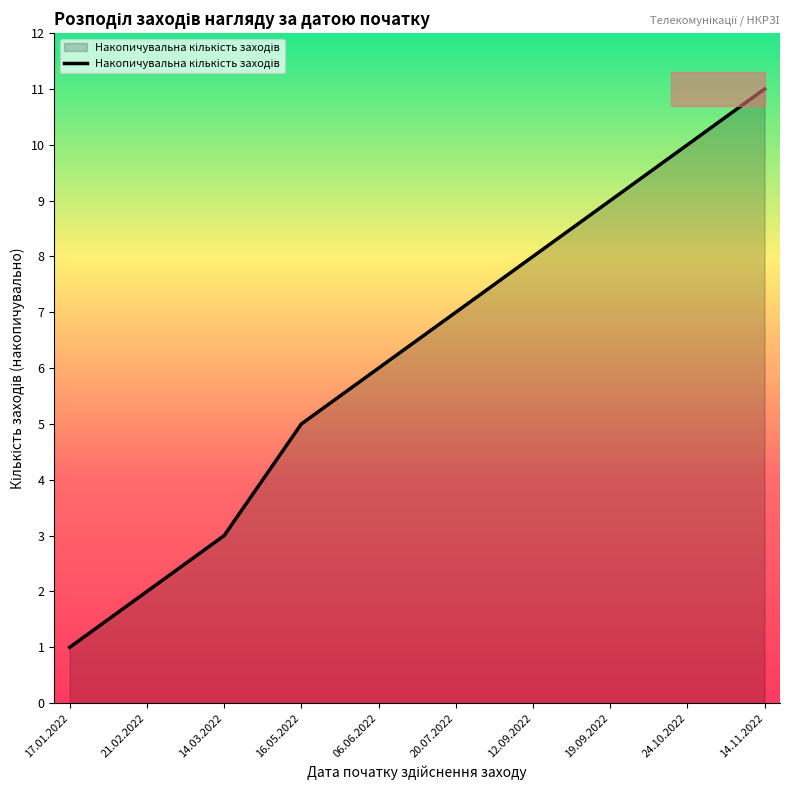

What position from the left is 20.07.2022?

6